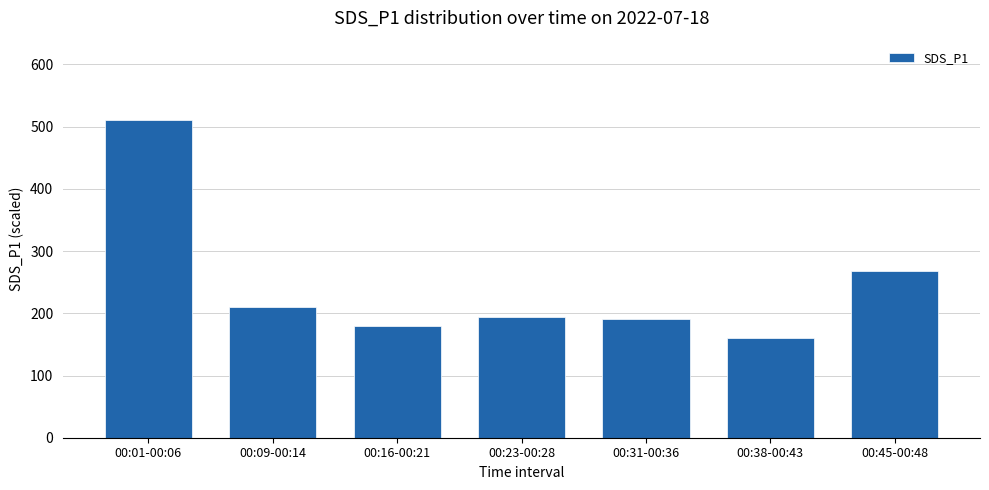

What position from the left is 00:01-00:06?

1